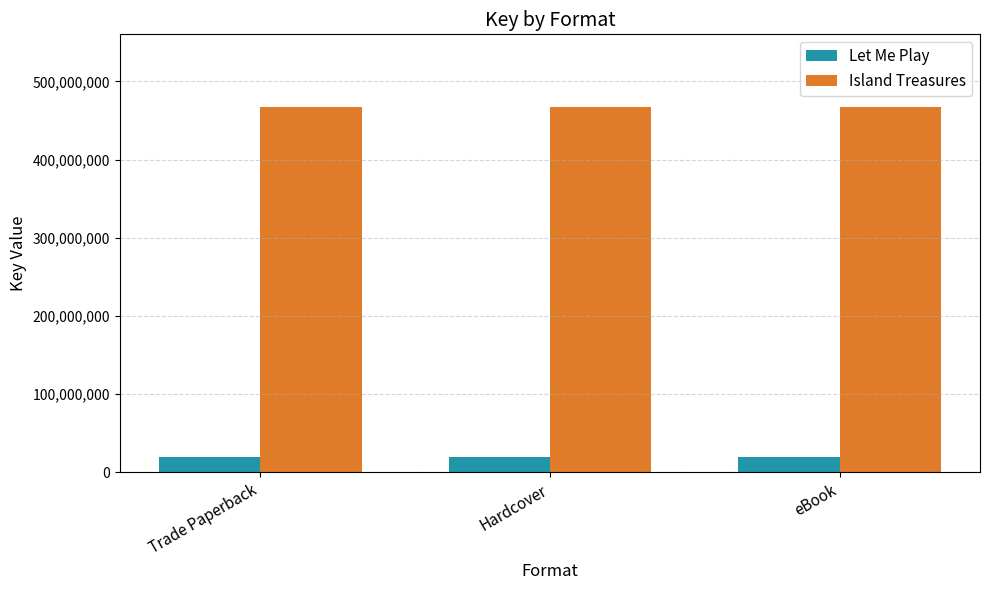

What is the minimum value shown in the chart?

19626324